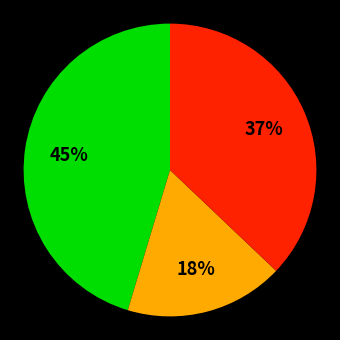

Is there any slice that represents more than half of the pie?

No